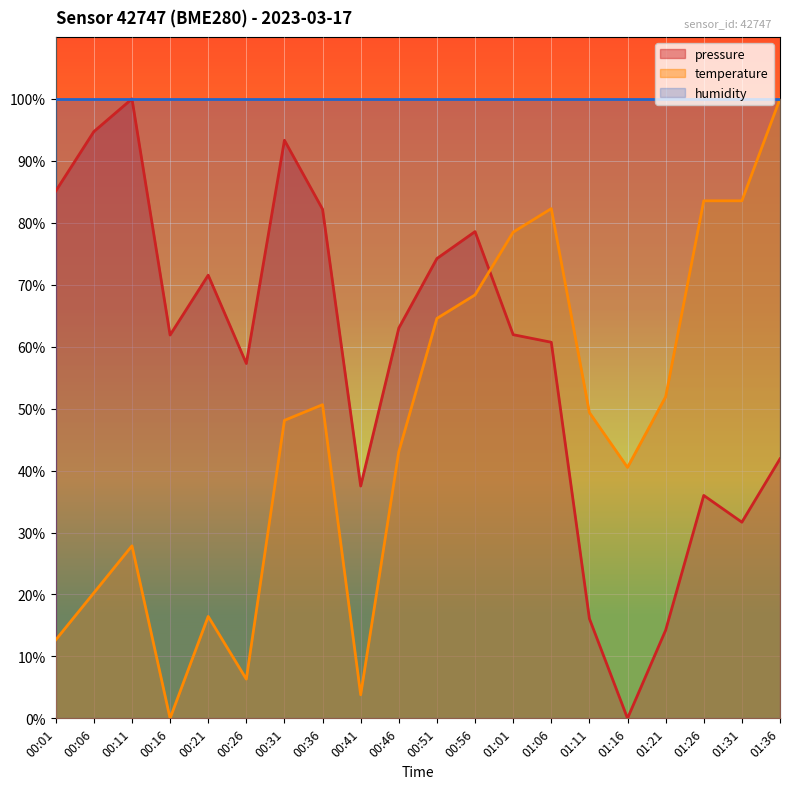

Between 00:31 and 01:01, which series saw the biggest shift?

pressure